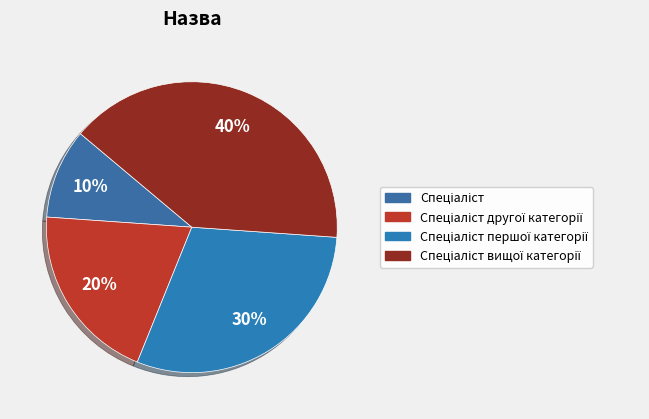

To the nearest percent, what portion does Спеціаліст вищої категорії represent?

40%